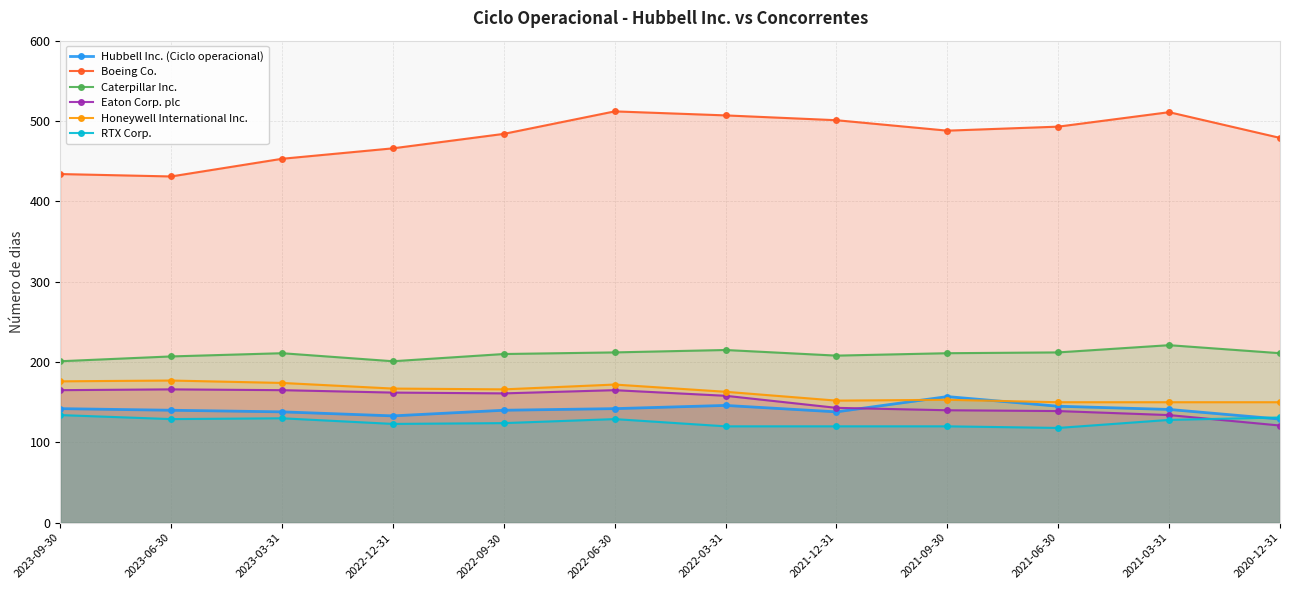

What is the sum of the RTX Corp. values at 2023-09-30 and 2021-06-30?

252